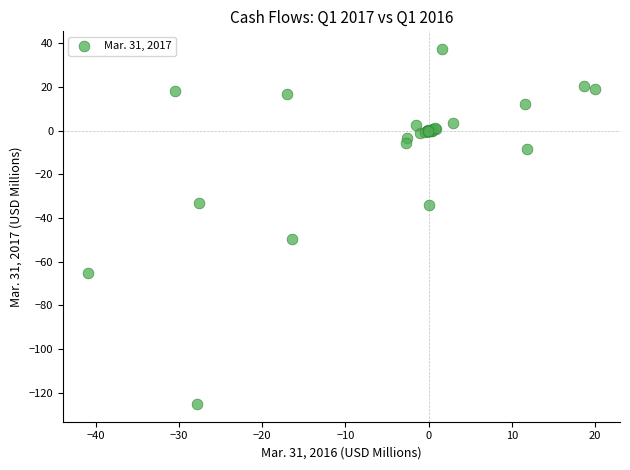

What Y value in the scatter plot is closest to -43?

-49.6